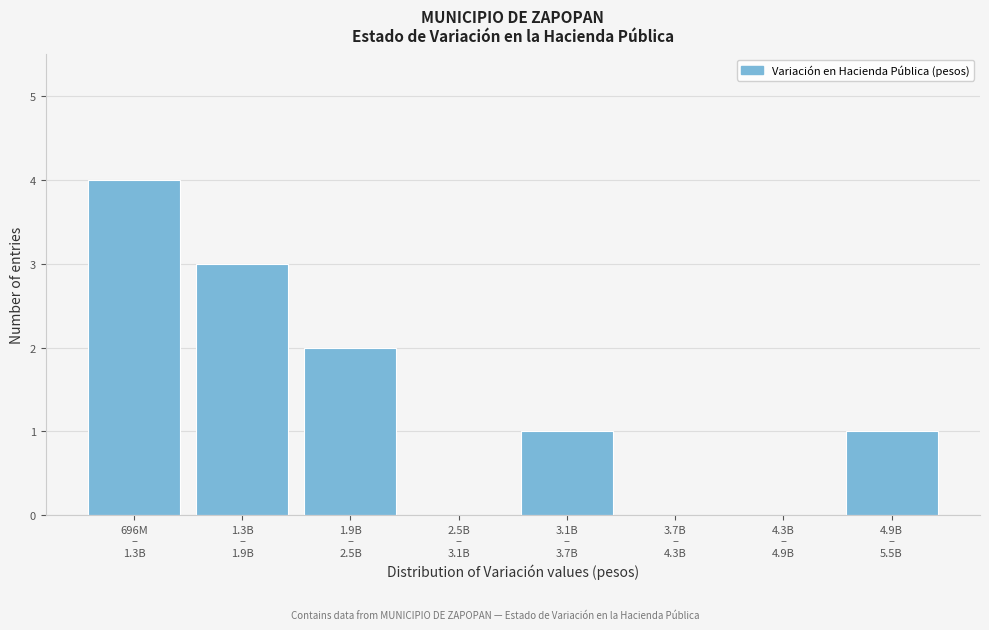

What is the maximum value shown in the chart?

4